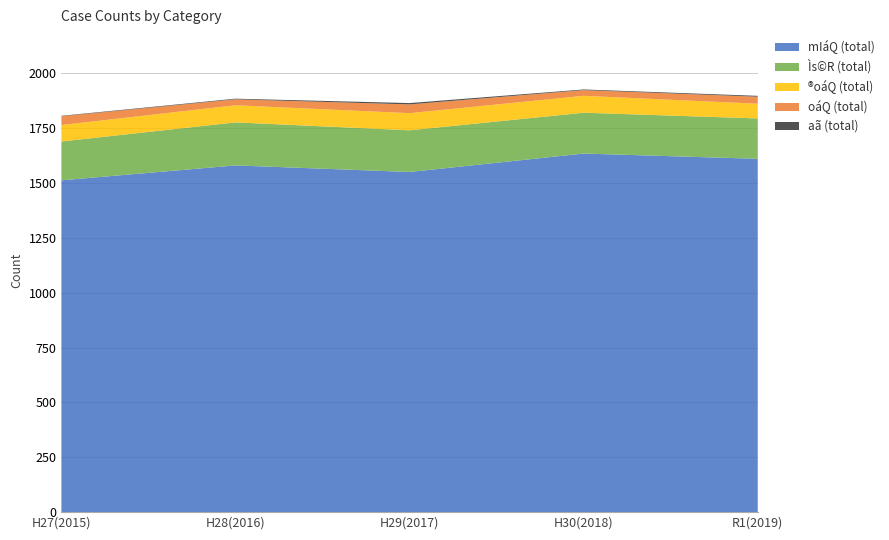

Reading left to right, list all the values displayed in this chart.

mIáQ (total): H27(2015)=1512	H28(2016)=1580	H29(2017)=1550	H30(2018)=1634	R1(2019)=1610
Ìs©R (total): H27(2015)=177	H28(2016)=196	H29(2017)=190	H30(2018)=186	R1(2019)=184
®oáQ (total): H27(2015)=75	H28(2016)=78	H29(2017)=78	H30(2018)=77	R1(2019)=67
oáQ (total): H27(2015)=40	H28(2016)=27	H29(2017)=40	H30(2018)=26	R1(2019)=32
aã (total): H27(2015)=2	H28(2016)=3	H29(2017)=6	H30(2018)=3	R1(2019)=4